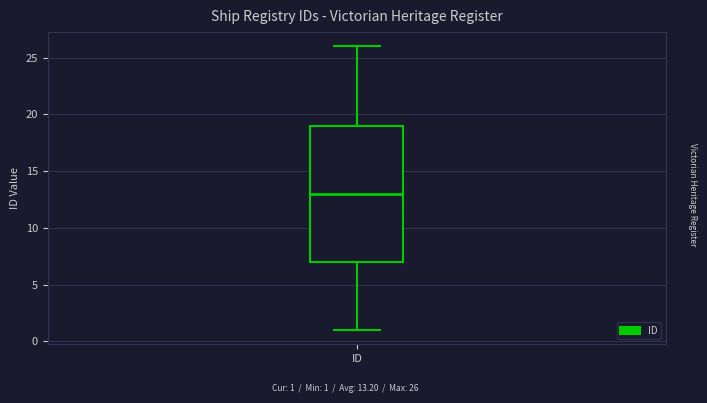

Read this box plot against the y-axis: the position of the median line, the range covered by the box, and the ends of both whiskers. The values are not printed on the chart, so give them approximately, as read against the axis.

median 13, box 7 to 19, whiskers 1 to 26